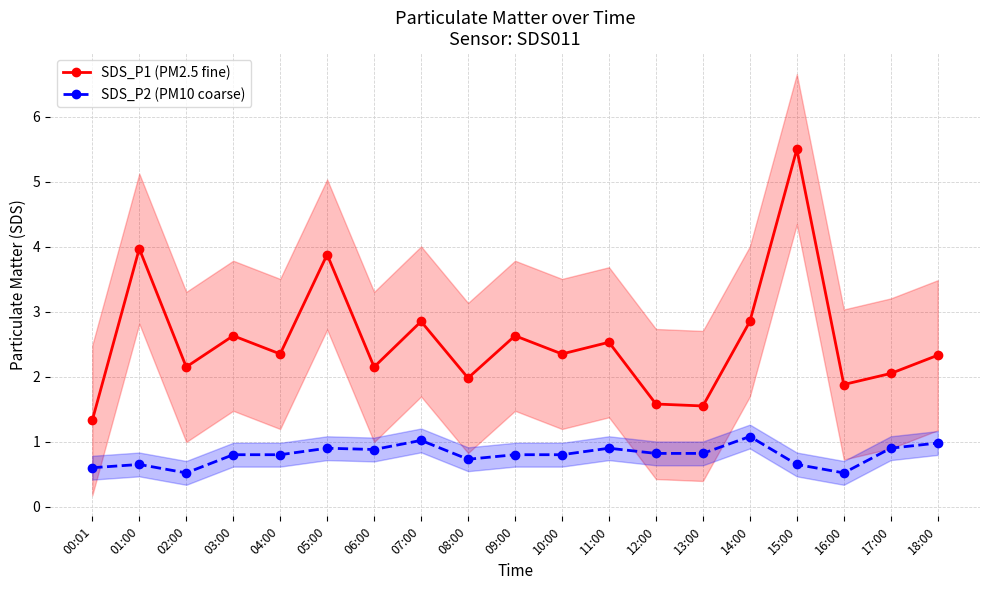

What position from the left is 13:00?

14